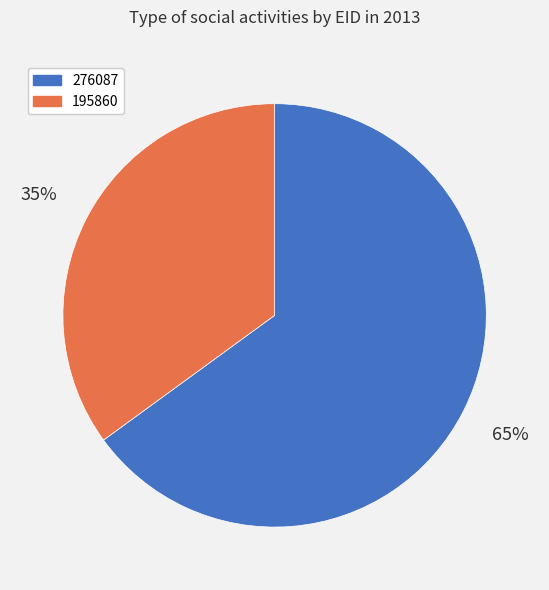

Between 276087 and 195860, which is larger?

276087